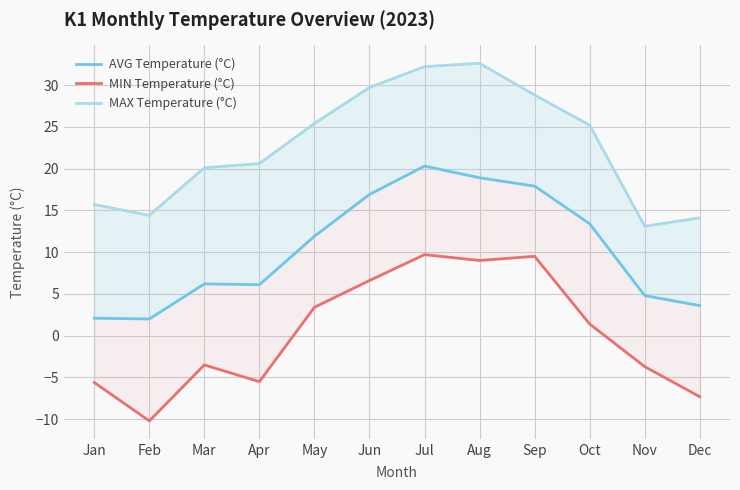

Between Mar and May, which is larger?

May